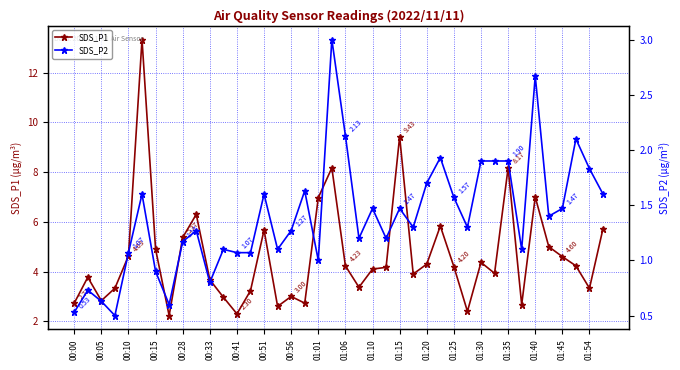

Where is the first local minimum for SDS_P1?

00:05